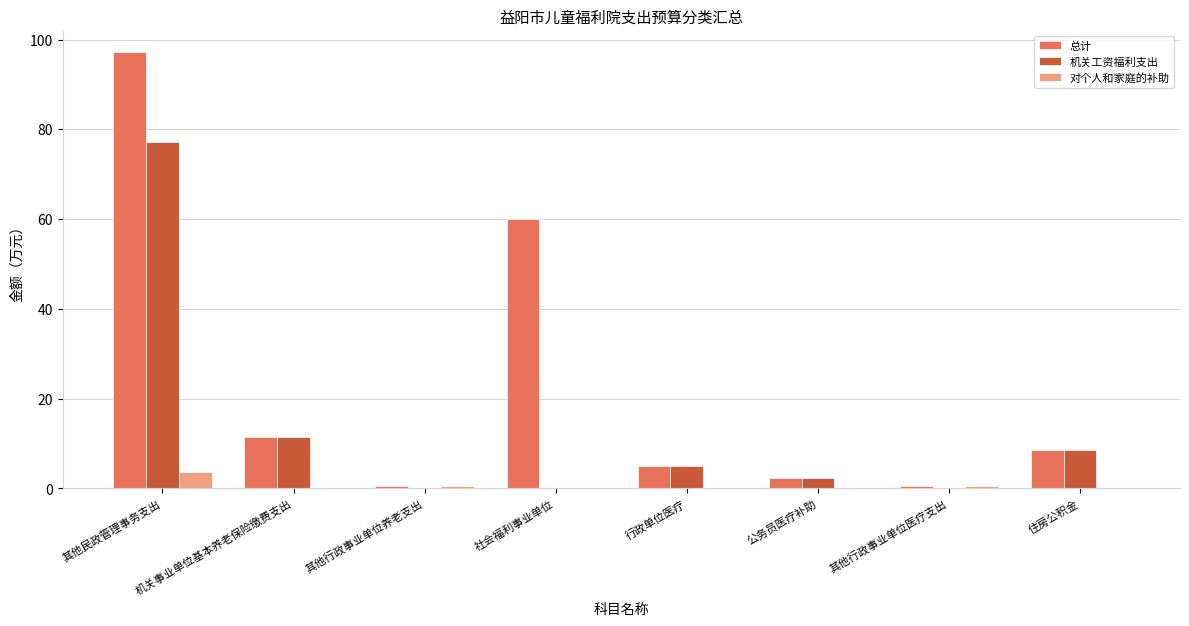

How many categories are shown in the chart?

8